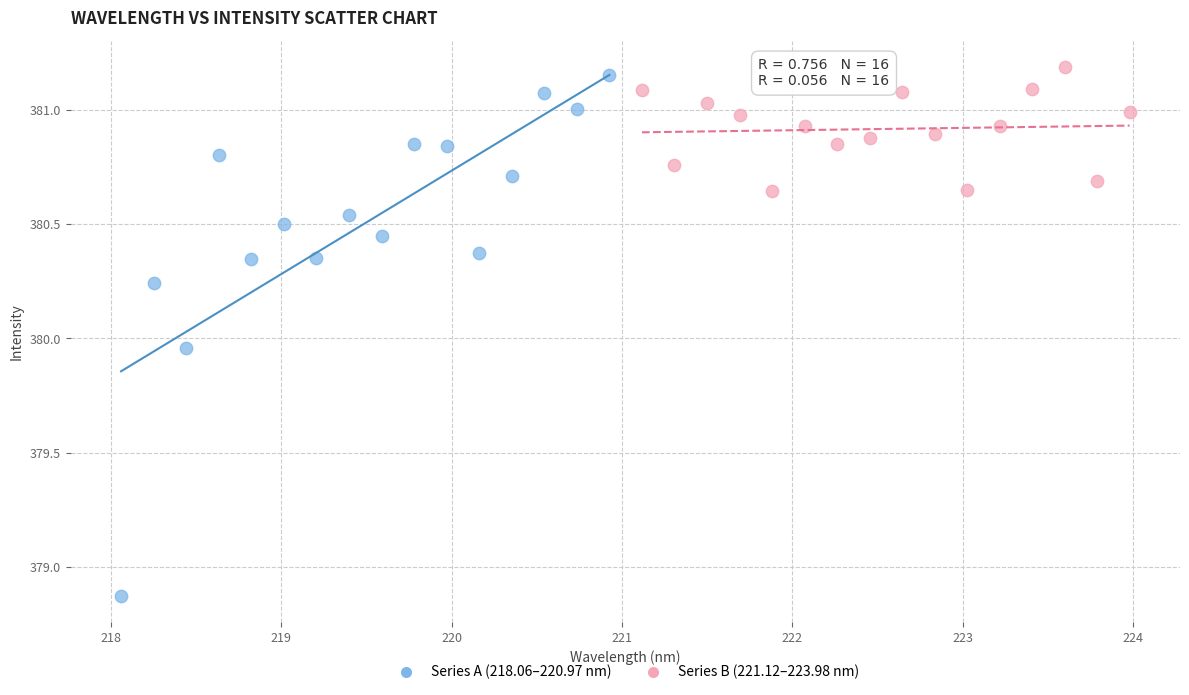

Which series contains the lowest Y value?

Series A (218.06–220.97 nm)